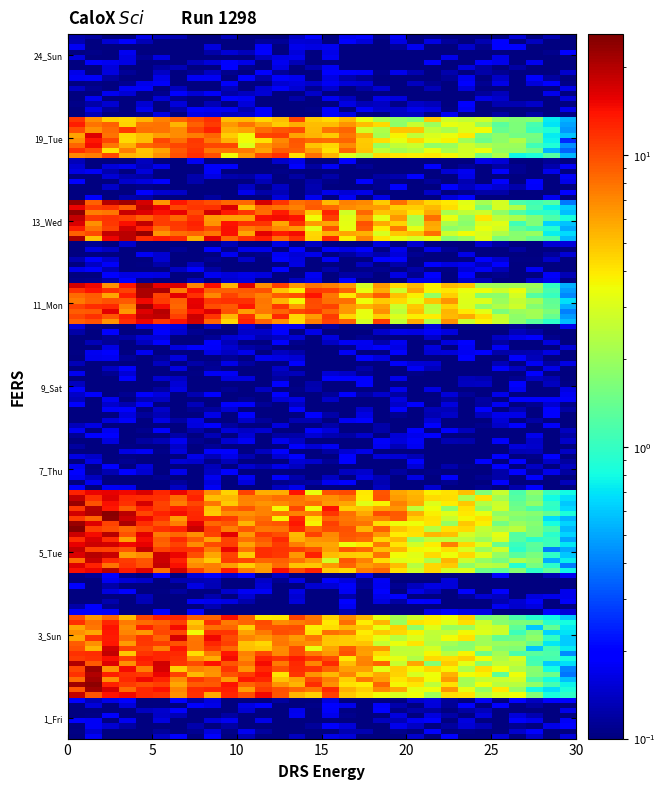

Rank the series by their maximum value, from highest to lowest.

13_Wed, 5_Tue, 2_Sat, 6_Wed, 11_Mon, 1_Fri, 3_Sun, 19_Tue, 4_Mon, 7_Thu, 8_Fri, 9_Sat, 10_Sun, 12_Tue, 14_Thu, 23_Sat, 24_Sun